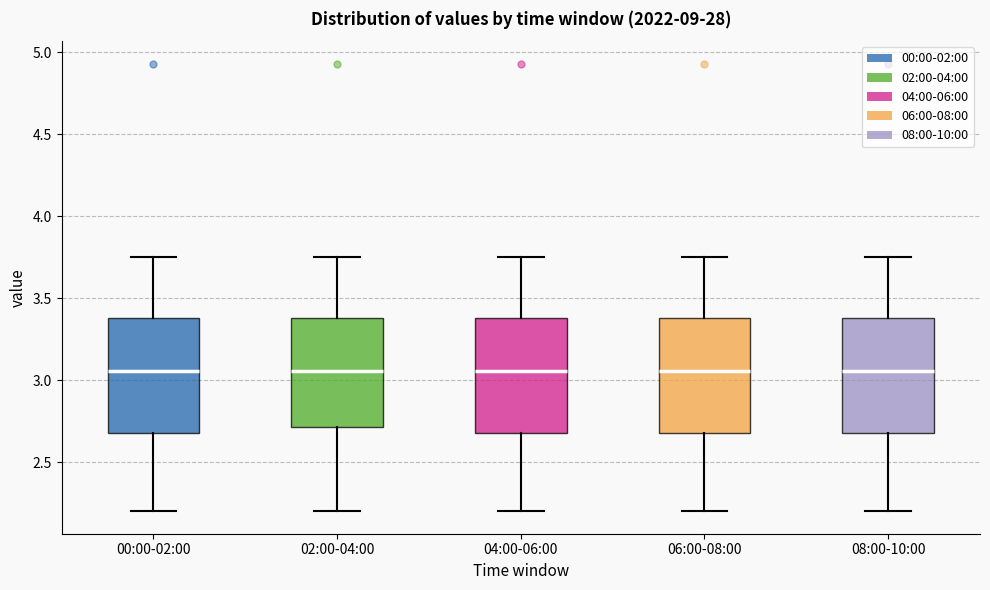

Reading left to right, read every box against the y-axis: the position of its median line, the range the box covers, and the ends of its whiskers. The values are not printed on the chart, so give them approximately, as read against the axis.

00:00-02:00: median 3.05, box 2.70 to 3.40, whiskers 2.20 to 3.75
02:00-04:00: median 3.05, box 2.70 to 3.40, whiskers 2.20 to 3.75
04:00-06:00: median 3.05, box 2.70 to 3.40, whiskers 2.20 to 3.75
06:00-08:00: median 3.05, box 2.70 to 3.40, whiskers 2.20 to 3.75
08:00-10:00: median 3.05, box 2.70 to 3.40, whiskers 2.20 to 3.75